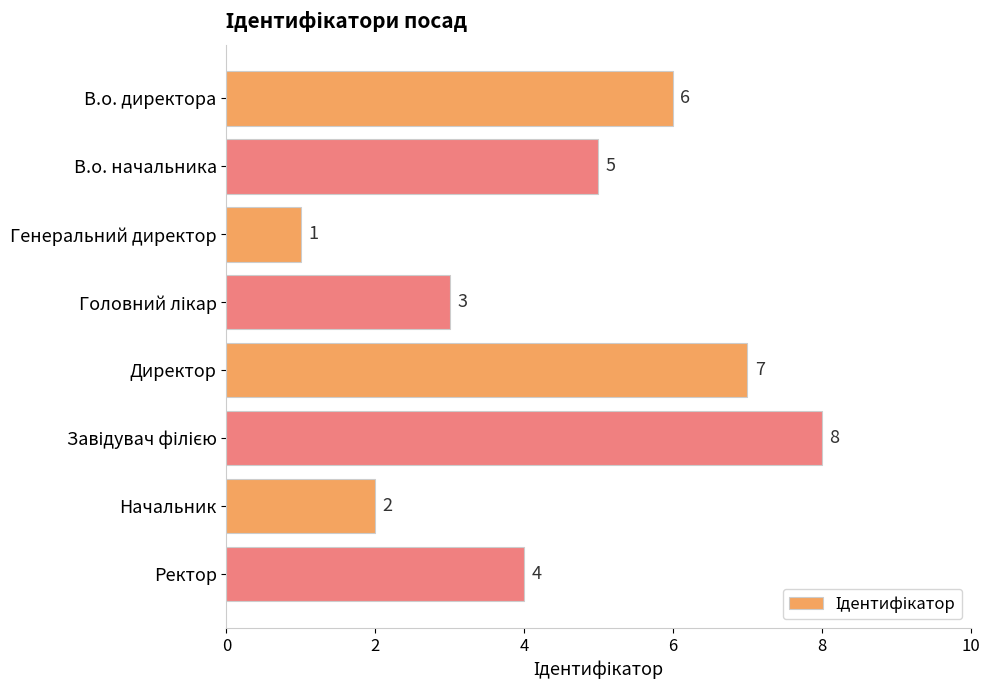

Where is the data nearest to the value 4?

Ректор